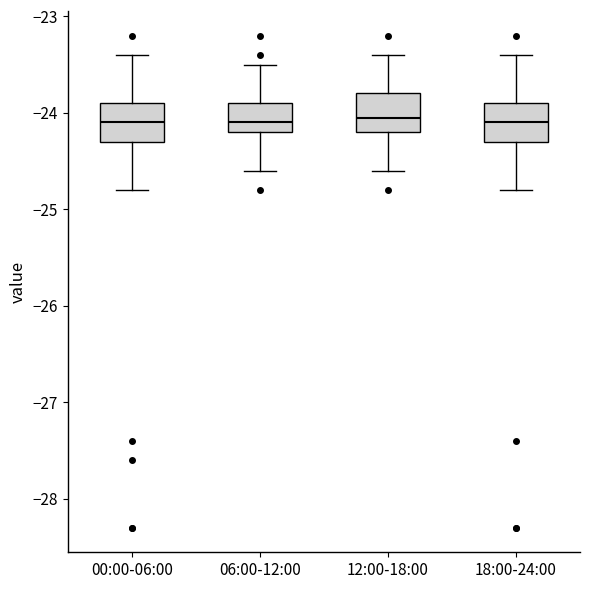

Reading left to right, read every box against the y-axis: the position of its median line, the range the box covers, and the ends of its whiskers. The values are not printed on the chart, so give them approximately, as read against the axis.

00:00-06:00: median -24.1, box -24.3 to -23.9, whiskers -24.8 to -23.4
06:00-12:00: median -24.1, box -24.2 to -23.9, whiskers -24.6 to -23.5
12:00-18:00: median -24.0, box -24.2 to -23.8, whiskers -24.6 to -23.4
18:00-24:00: median -24.1, box -24.3 to -23.9, whiskers -24.8 to -23.4